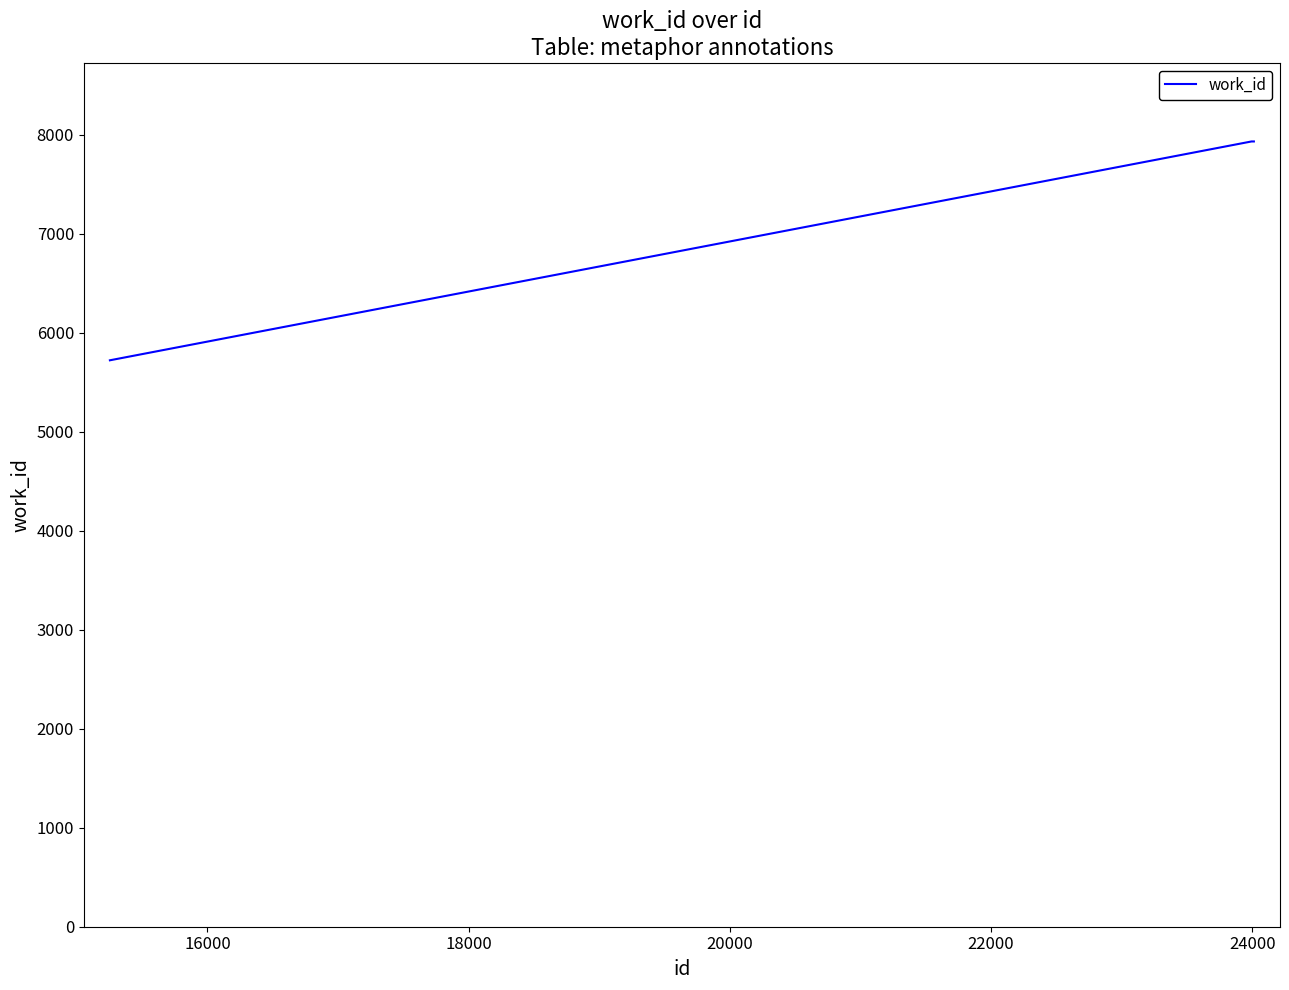

What is the maximum value shown in the chart?

7934